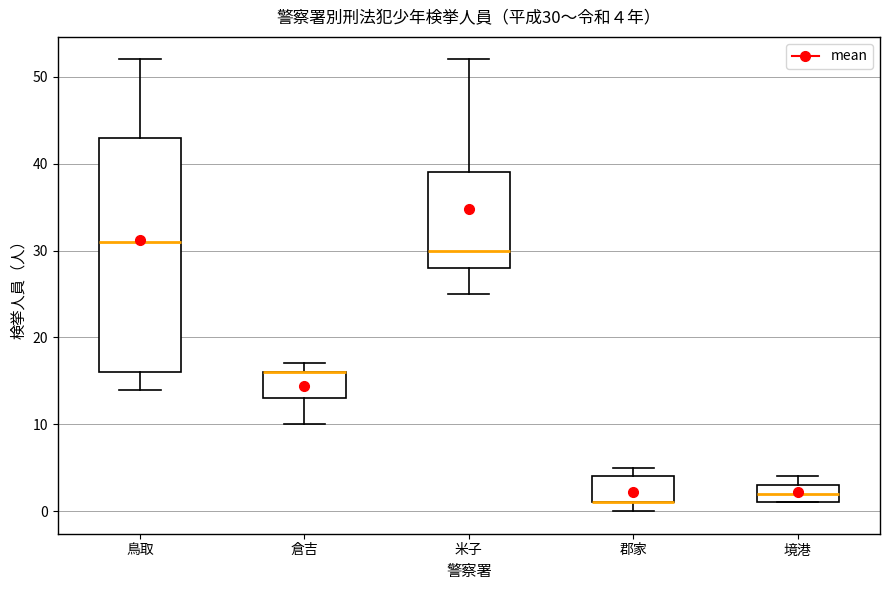

Comparing the boxes themselves (not the whiskers), which one is the tallest?

鳥取